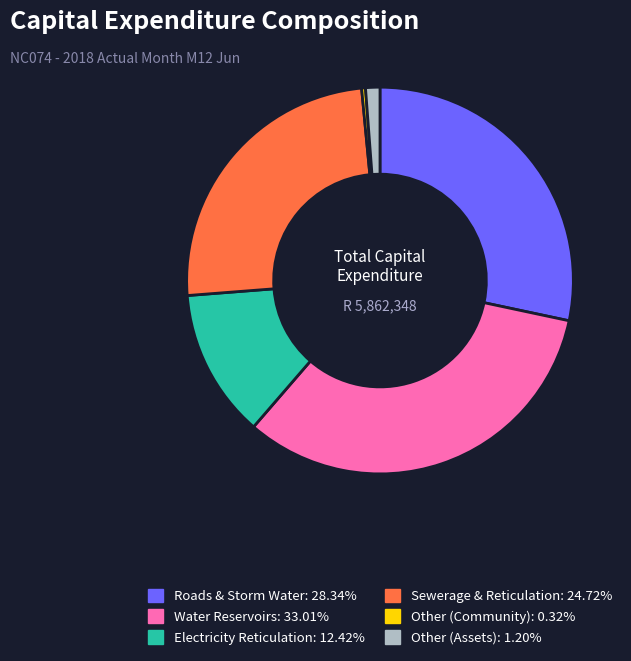

Does any single category account for the majority?

No